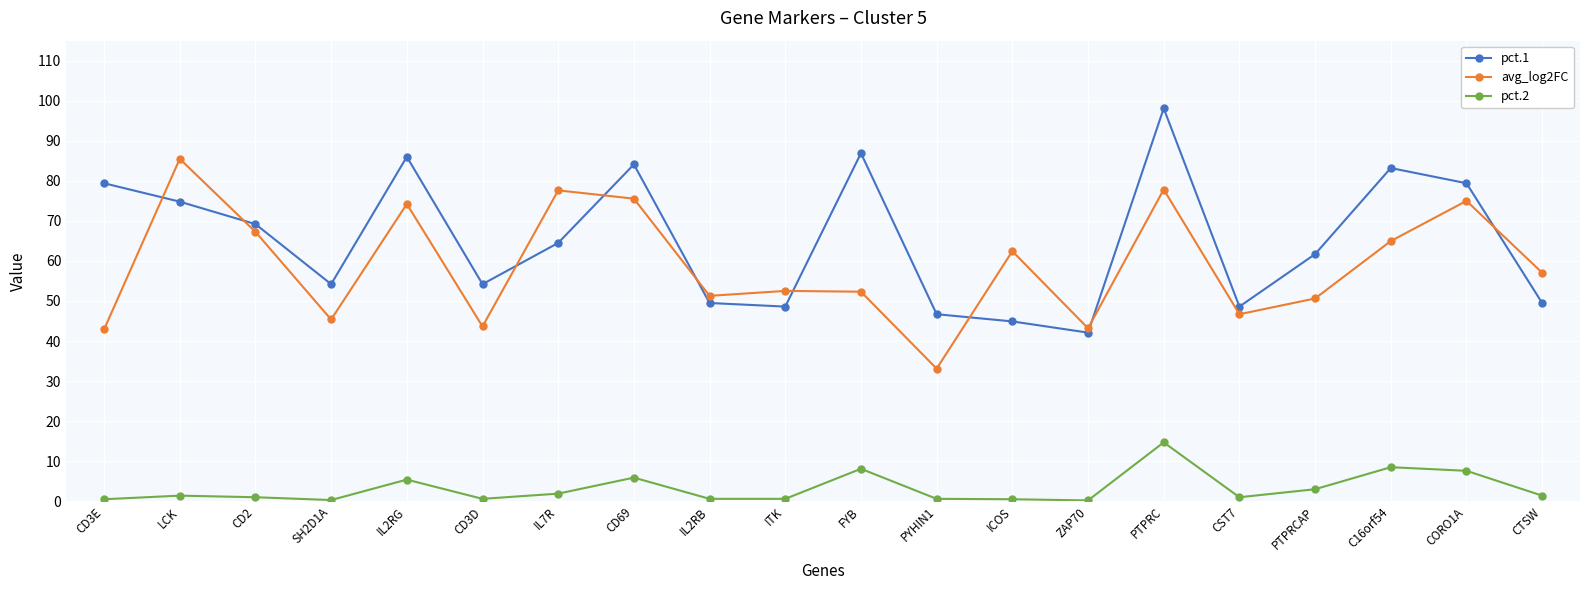

In pct.2, how many points are higher than both neighbors (excluding endpoints)?

6